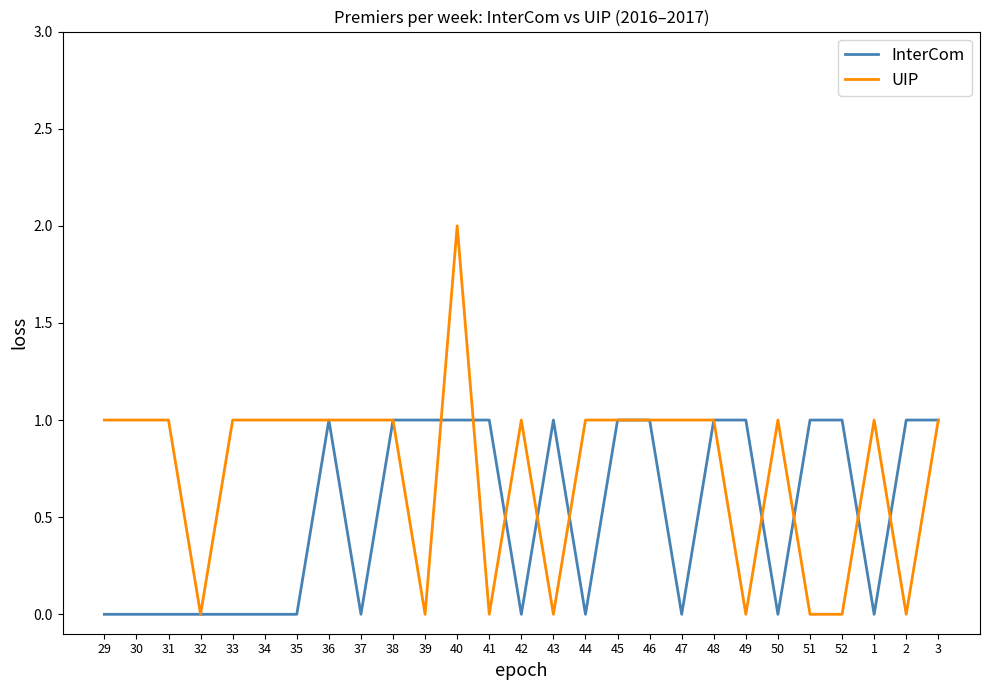

What is the average value of the UIP series?

1